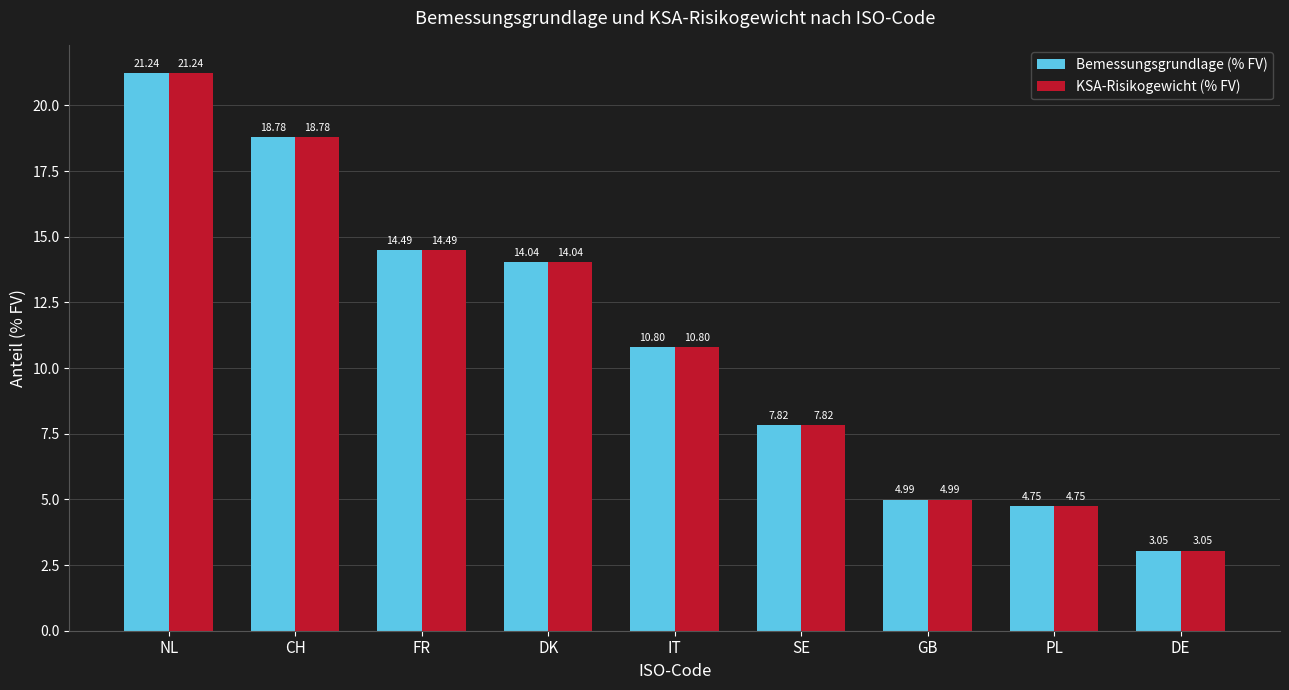

What is the sum of the Bemessungsgrundlage (% FV) values at IT and FR?

25.3